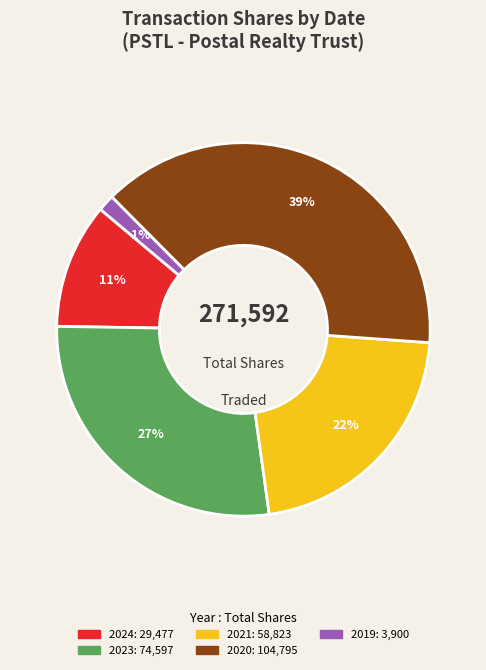

How many segments does this pie chart have?

5